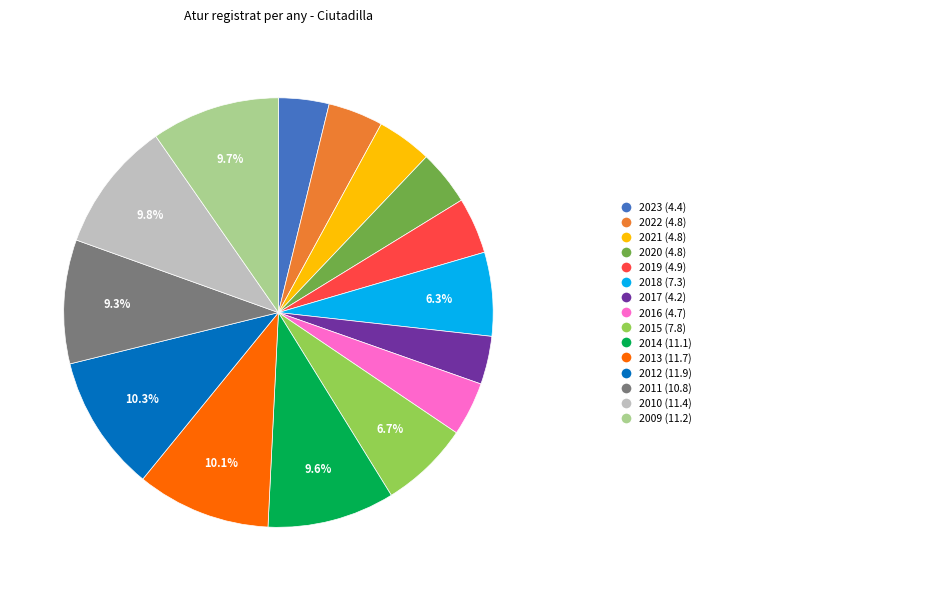

Does any single category account for the majority?

No